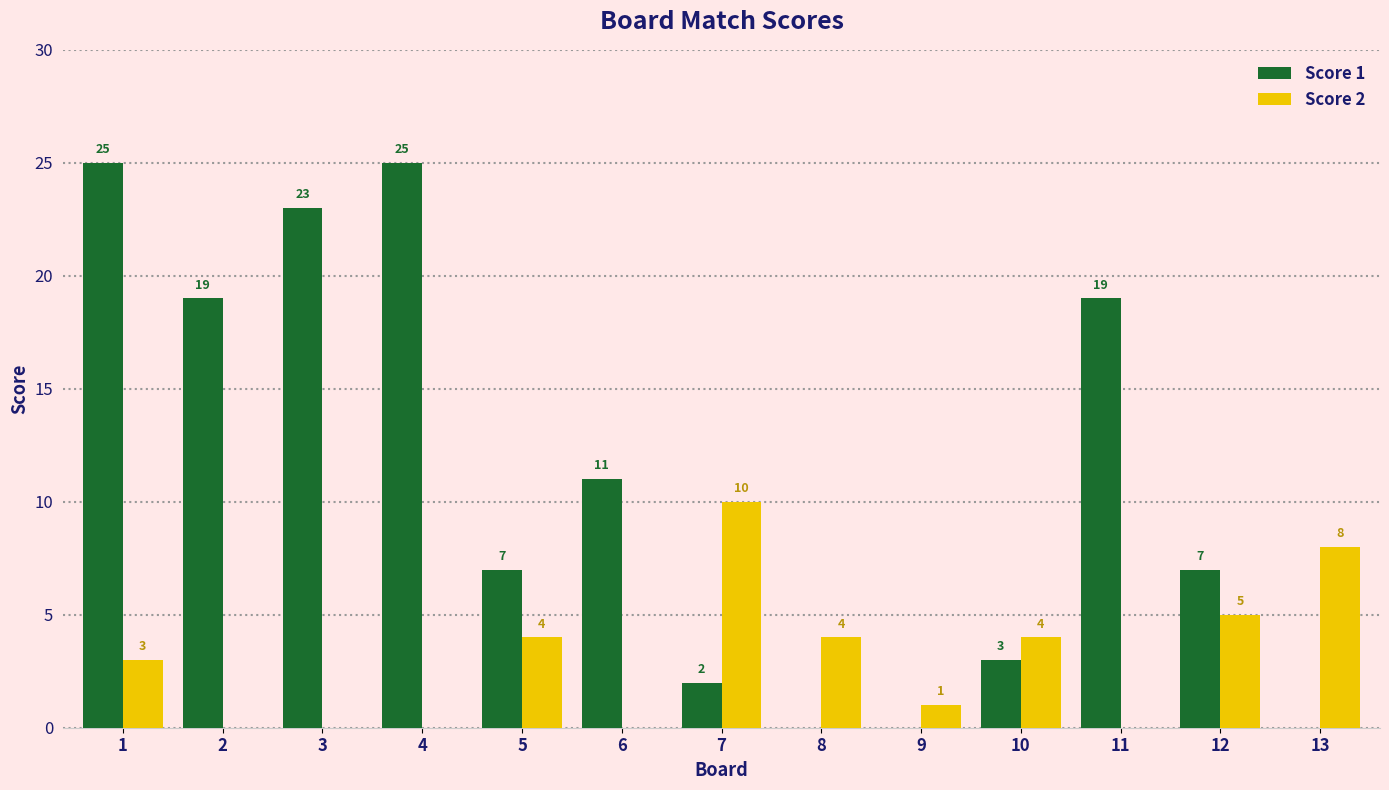

What is the highest value of the Score 2 series?

10